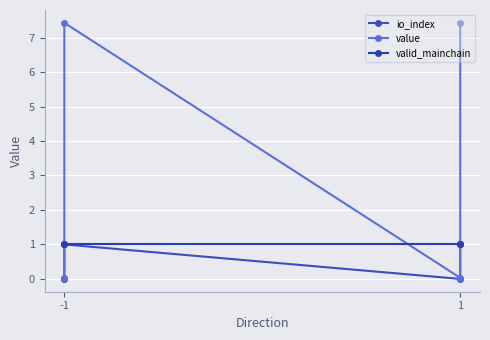

The valid_mainchain series shows 1.0 at -1. True or false?

True